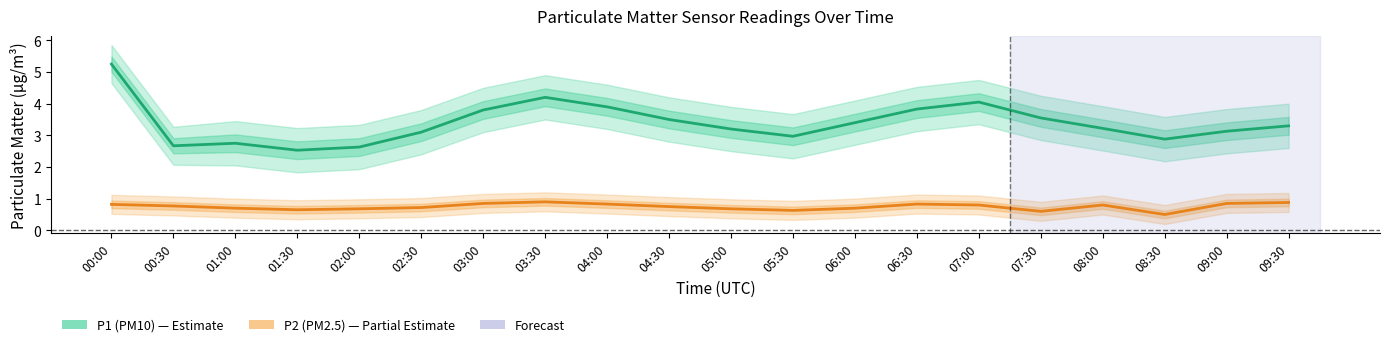

At how many categories does at least one series exceed 0?

20